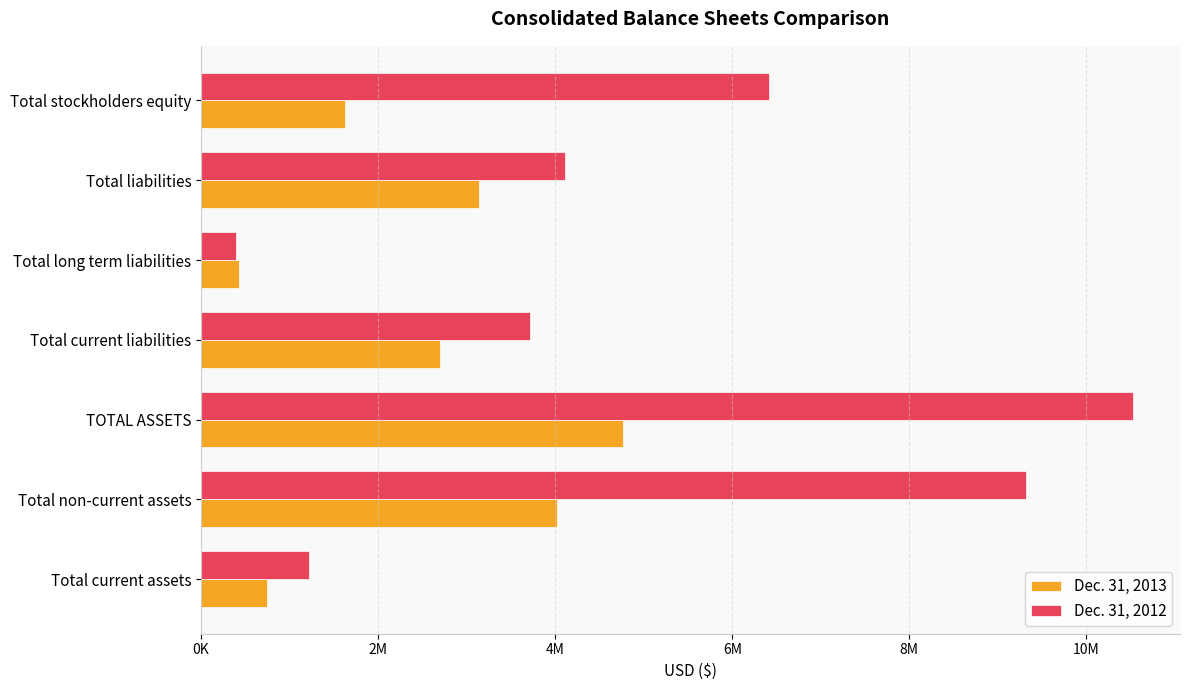

Rank the categories by Dec. 31, 2012 value from lowest to highest.

Total long term liabilities, Total current assets, Total current liabilities, Total liabilities, Total stockholders equity, Total non-current assets, TOTAL ASSETS